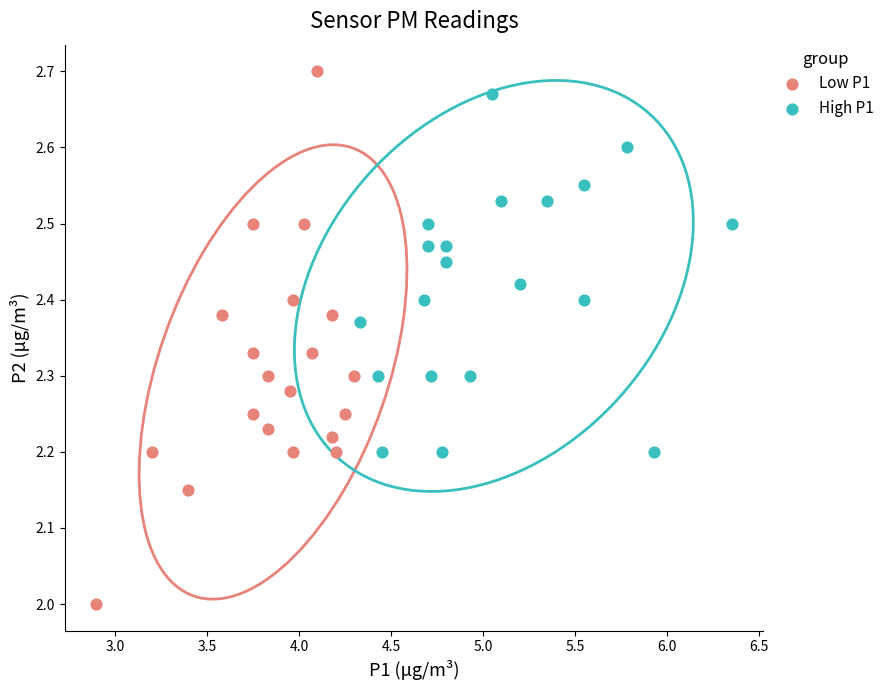

Which series reaches the maximum Y coordinate?

Low P1